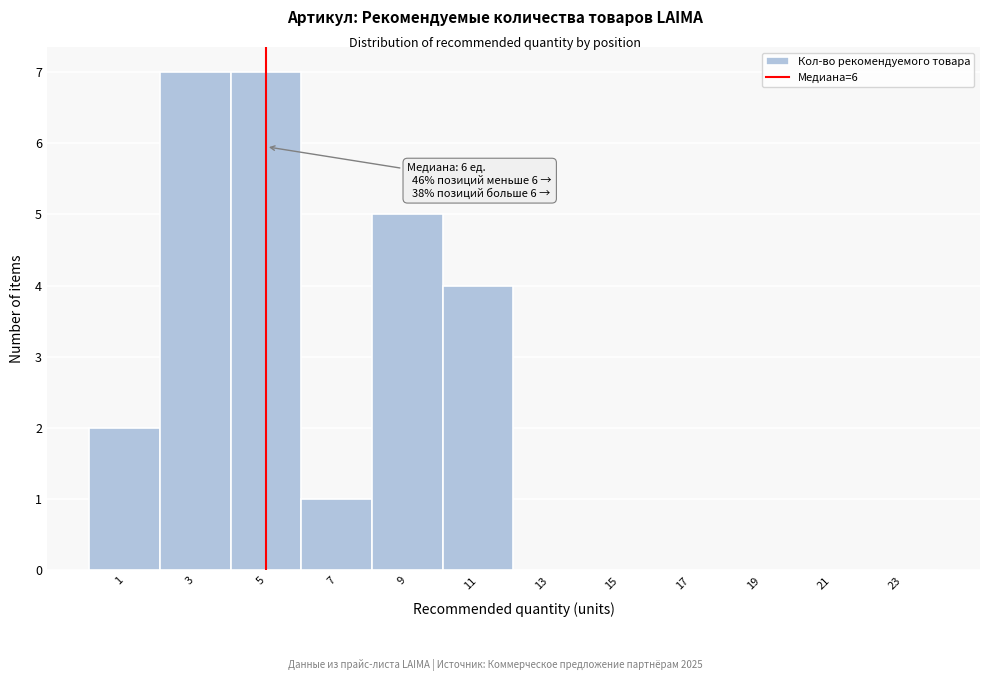

Reading right to left, list all the values displayed in this chart.

23=0	21=0	19=0	17=0	15=0	13=0	11=4	9=5	7=1	5=7	3=7	1=2